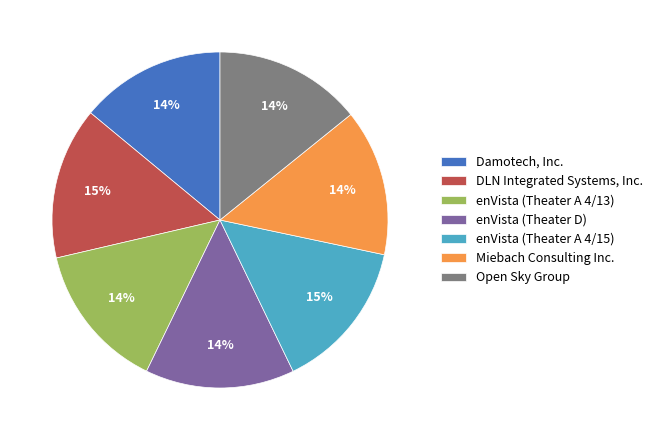

Does Open Sky Group account for over 50% of the chart?

No